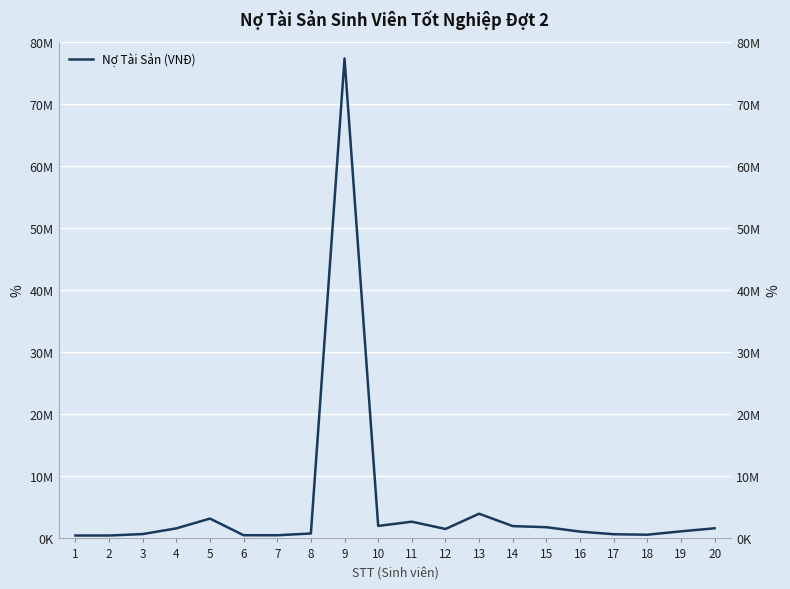

What is the smallest value displayed?

468000